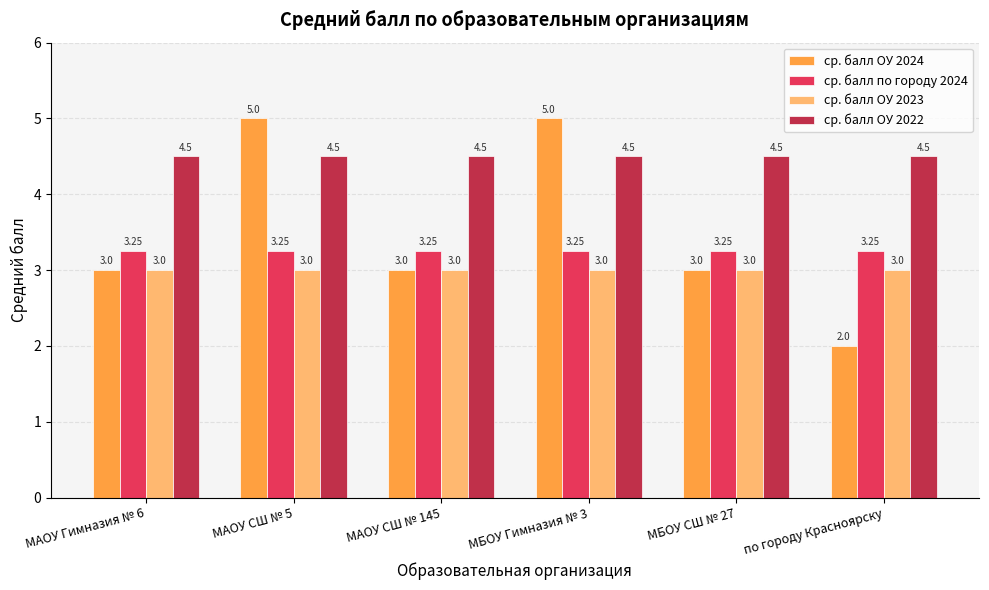

The value of ср. балл ОУ 2022 at МБОУ Гимназия № 3 is 4.5. True or false?

True